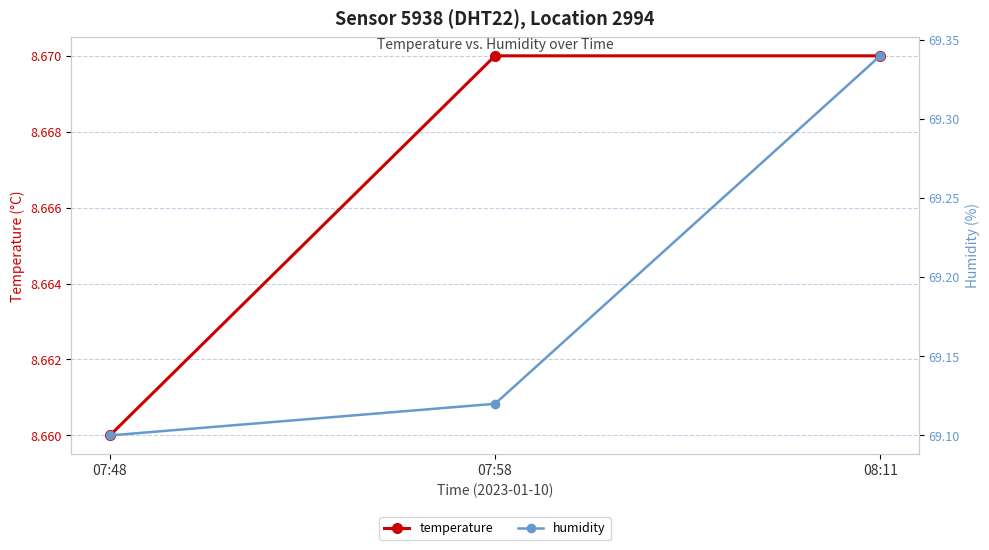

At which category is the sum across all series the highest?

08:11